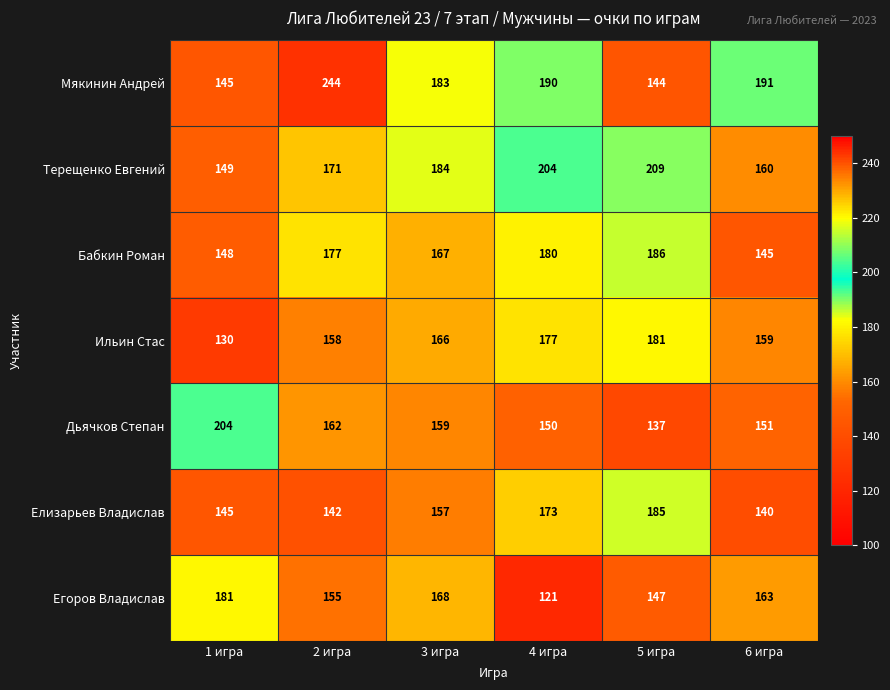

What is the spread (max minus min) of values at 3 игра?

27